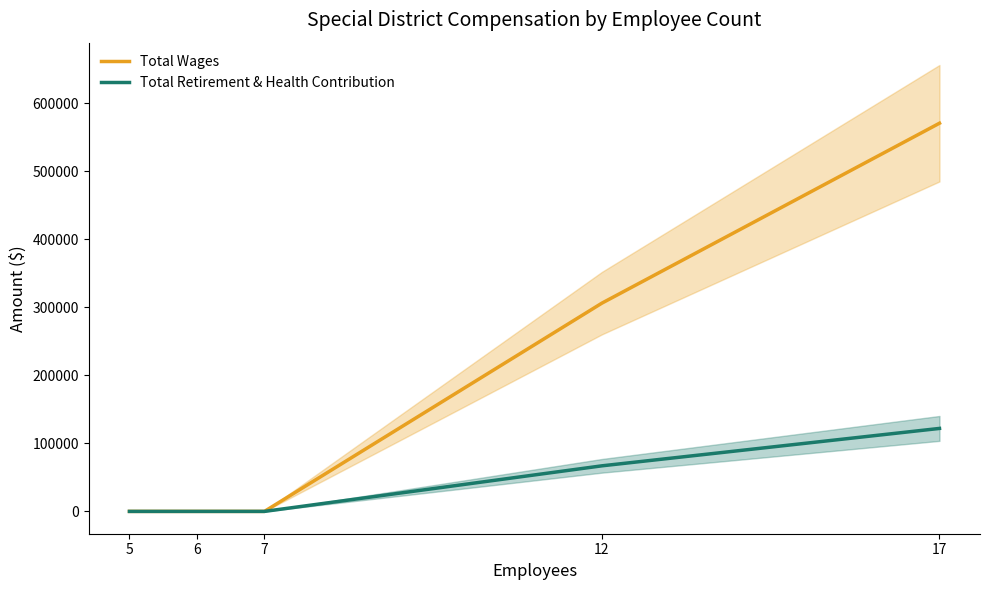

True or false: Total Retirement & Health Contribution has a value of 173076 at 17.

False